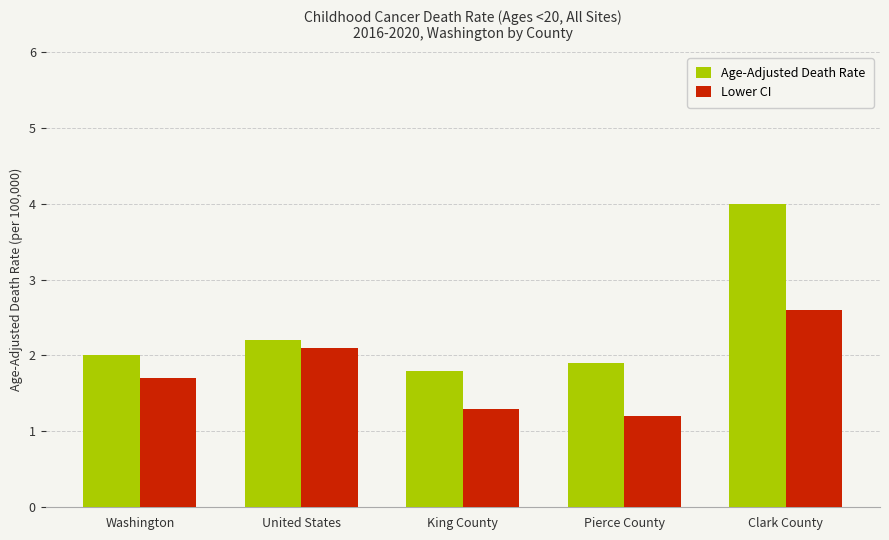

Is the value of Lower CI at Pierce County greater than the value of Age-Adjusted Death Rate at Washington?

No